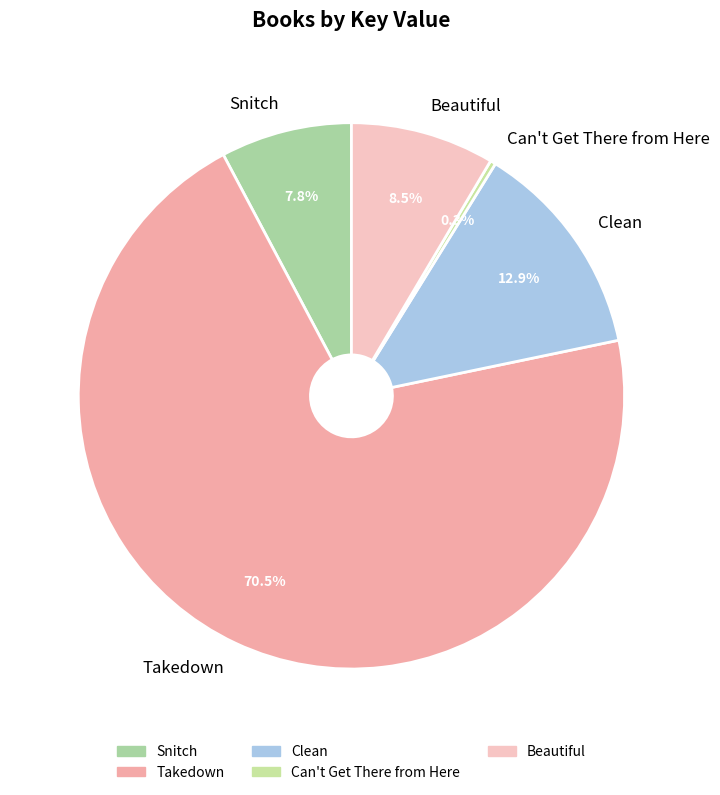

Rank the categories by value from lowest to highest.

Can't Get There from Here, Snitch, Beautiful, Clean, Takedown